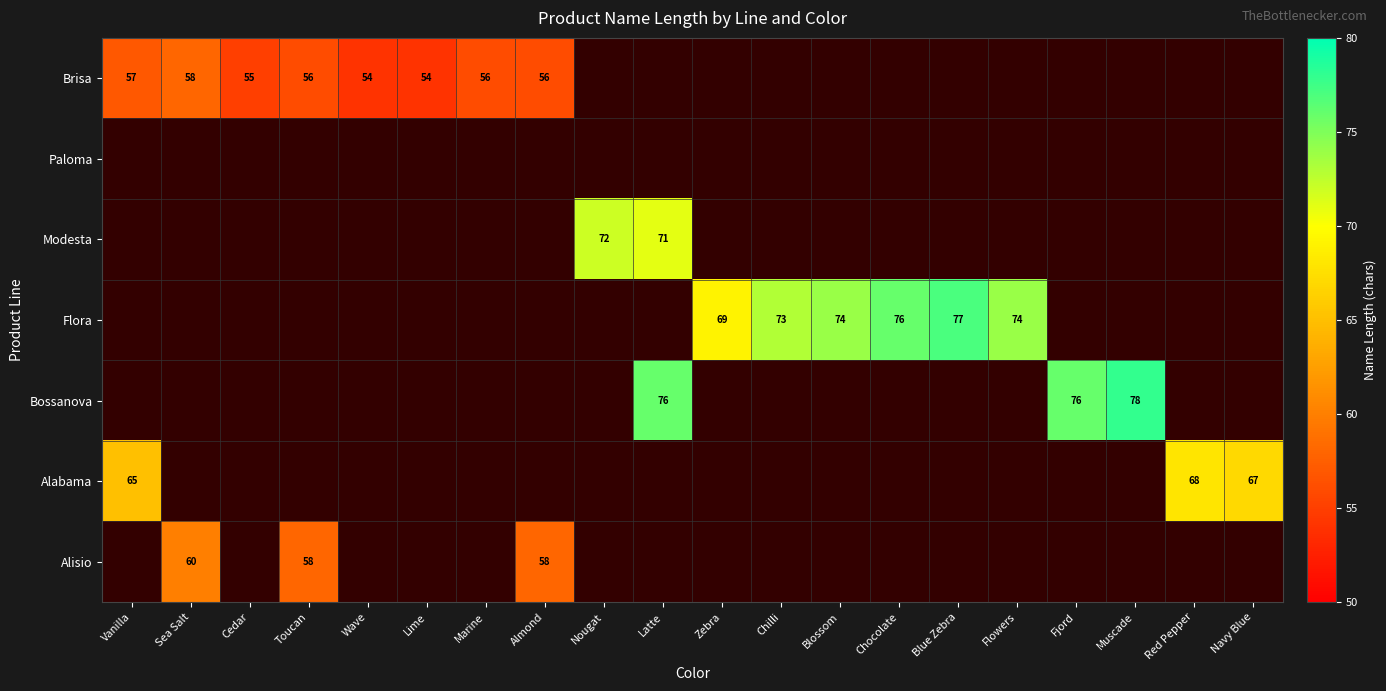

The value of Bossanova at Muscade is 51. True or false?

False